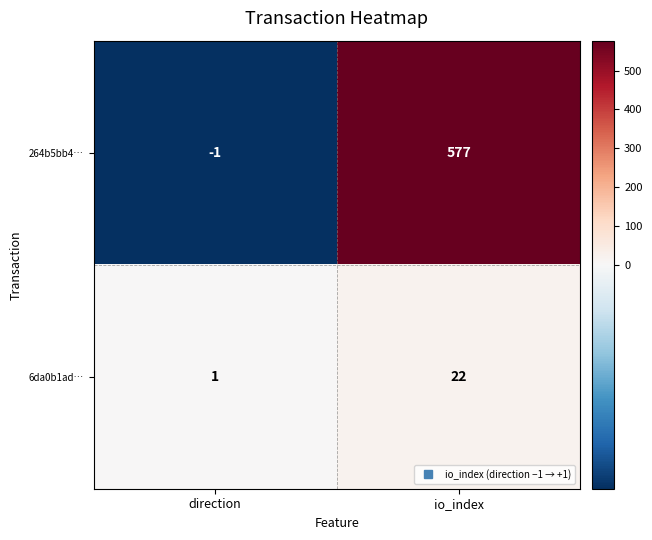

True or false: 264b5bb4… has a value of -1 at direction.

True